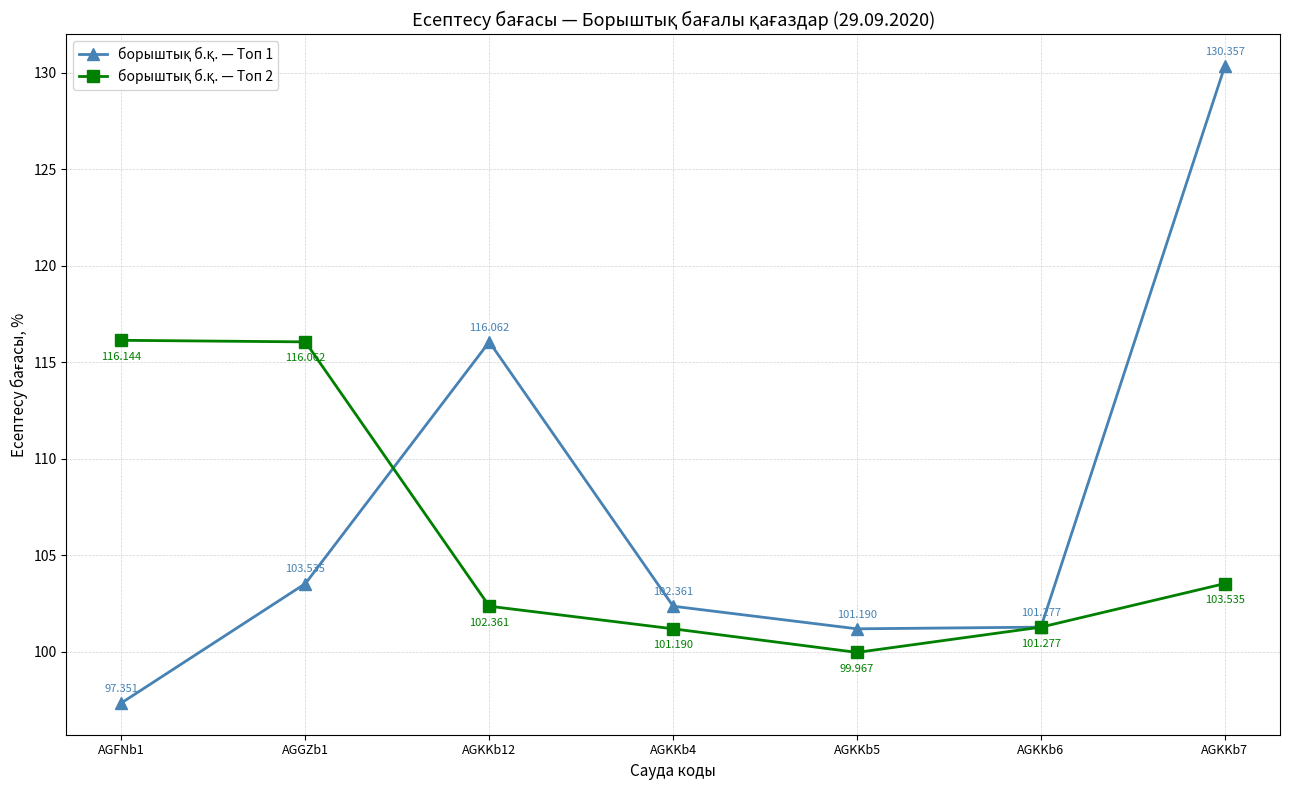

Where does the борыштық б.қ. — Топ 2 series first go above 102?

AGFNb1